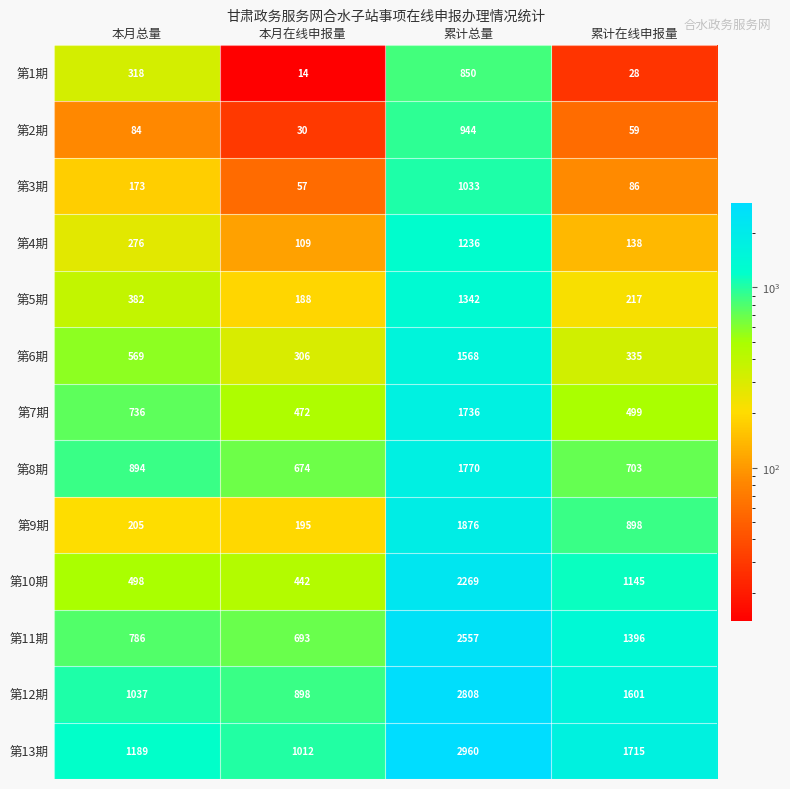

Where is 第8期 nearest to the value 1222?

本月总量